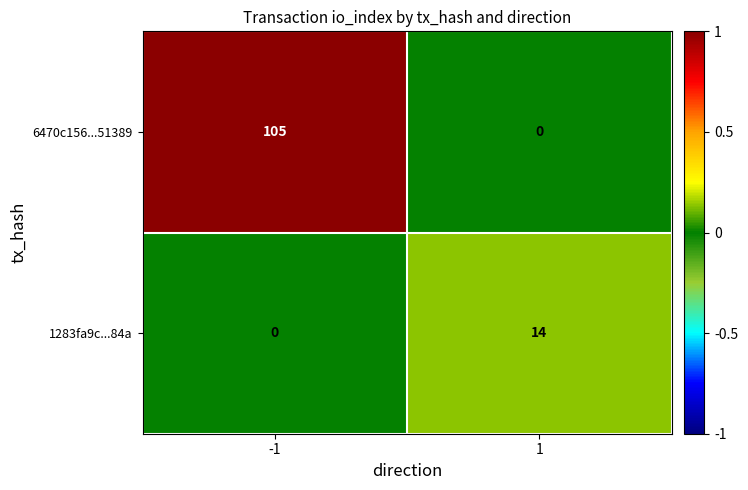

Rank the series by their maximum value, from lowest to highest.

1283fa9c...84a, 6470c156...51389